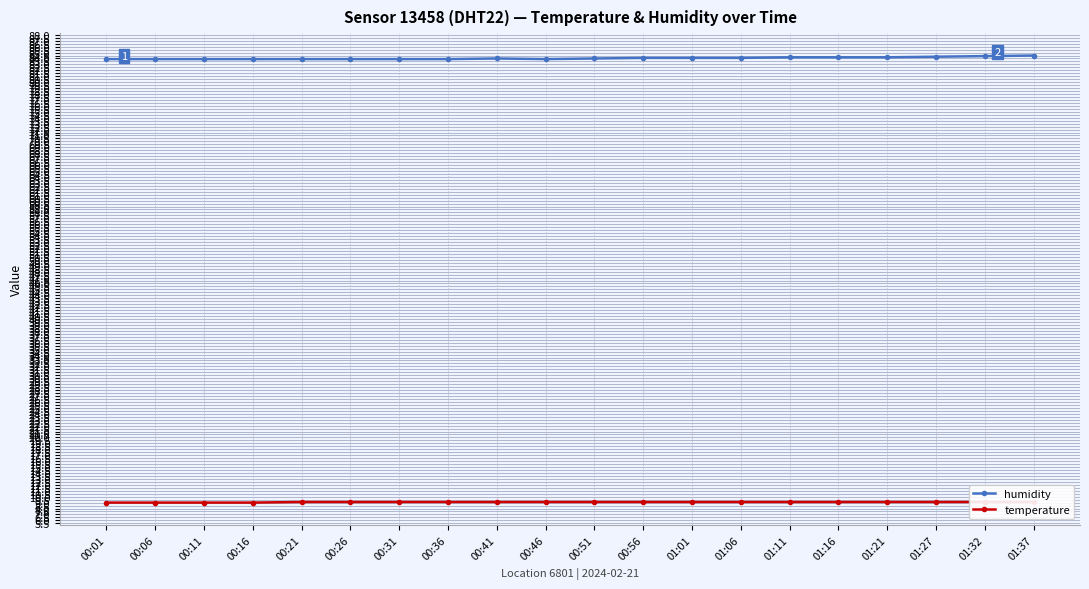

True or false: humidity has more than 1 interior local peaks.

False